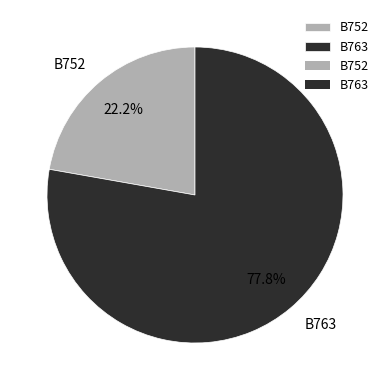

Rank the categories by value from lowest to highest.

B752, B763